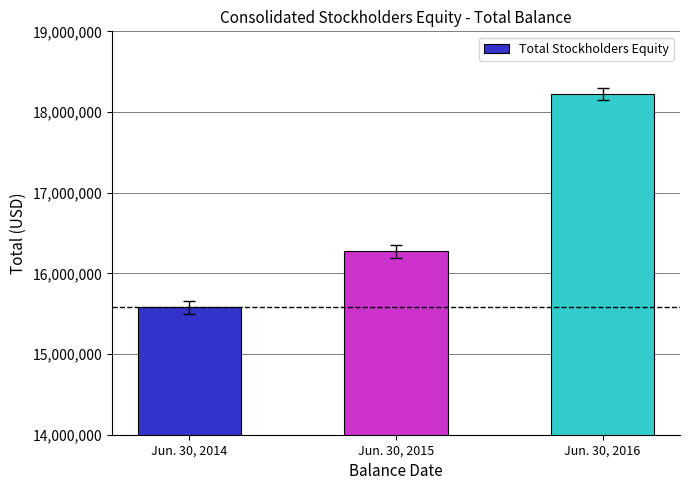

Approximately how many times larger is the value at Jun. 30, 2014 compared to Jun. 30, 2016?

0.9